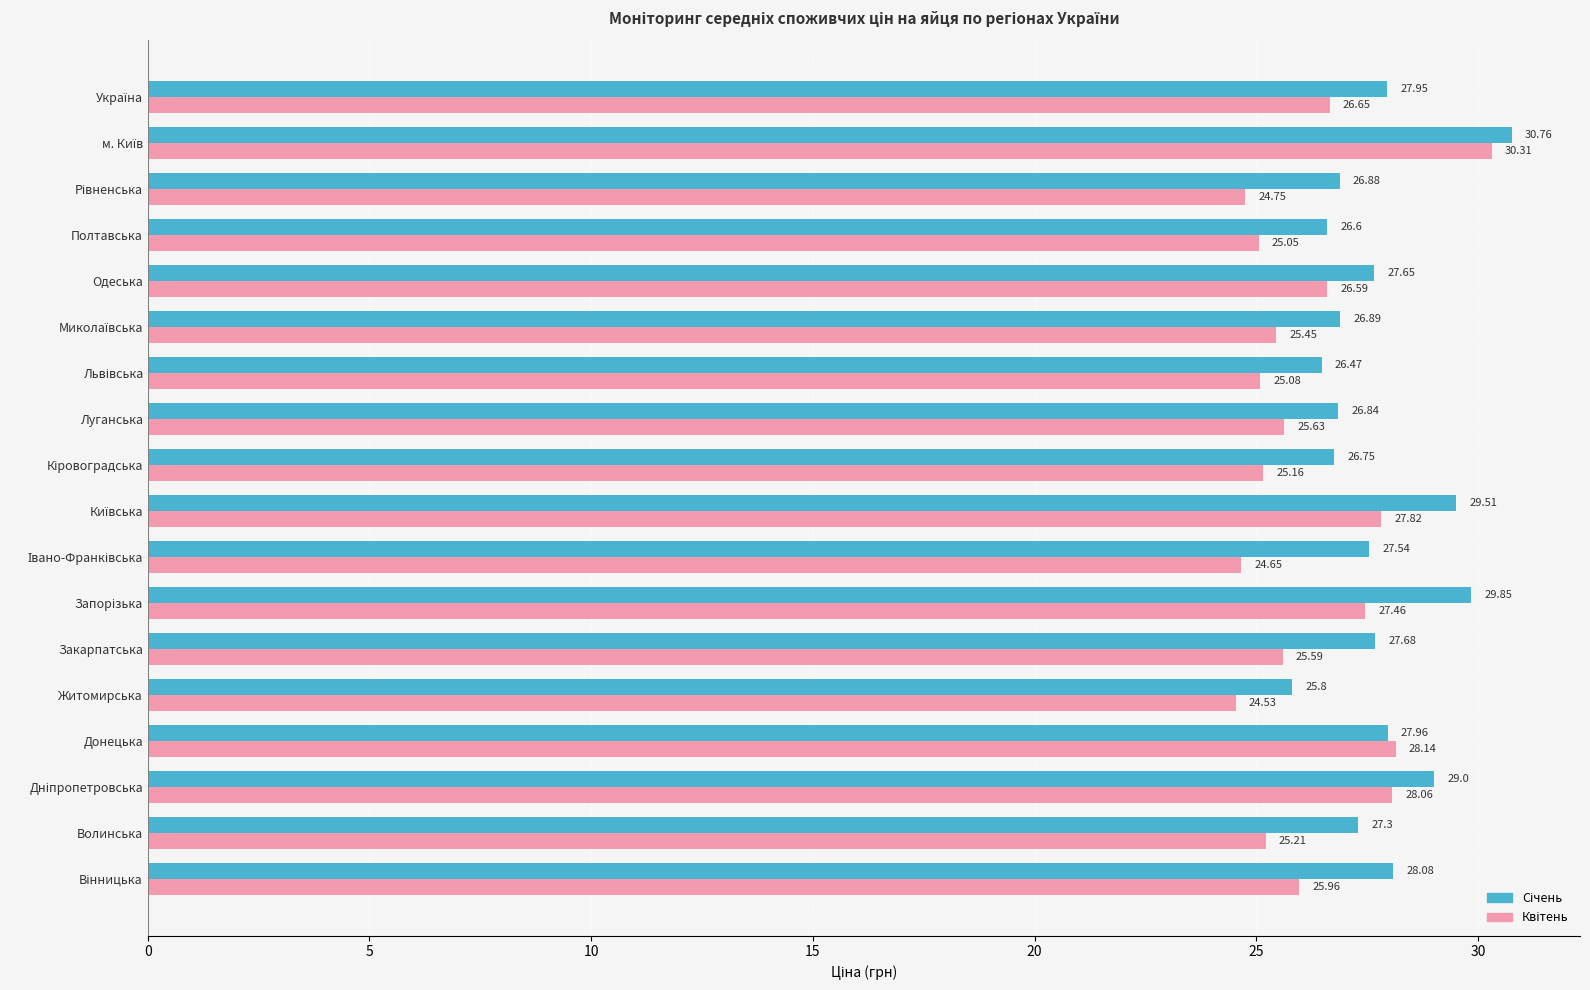

Which category has the lowest value across all series?

Житомирська